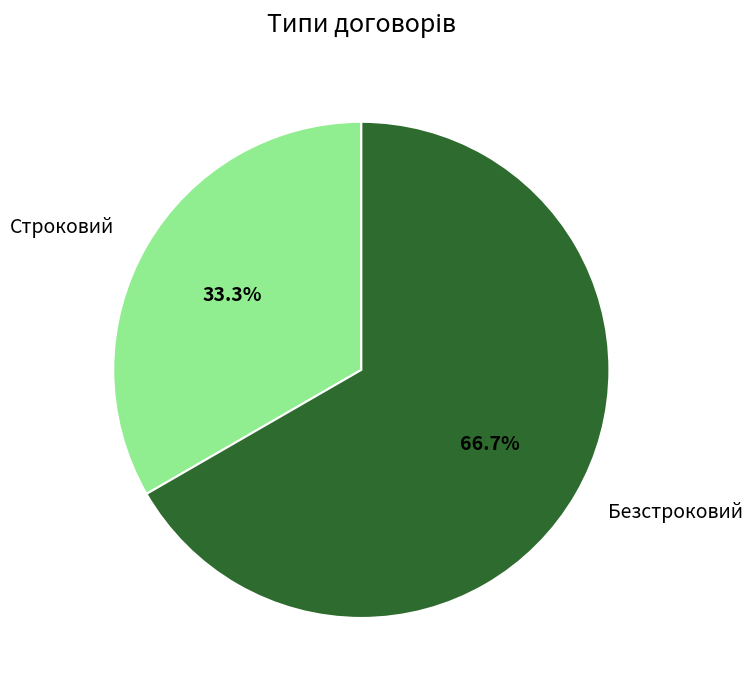

What is the smallest slice in the pie chart?

Строковий